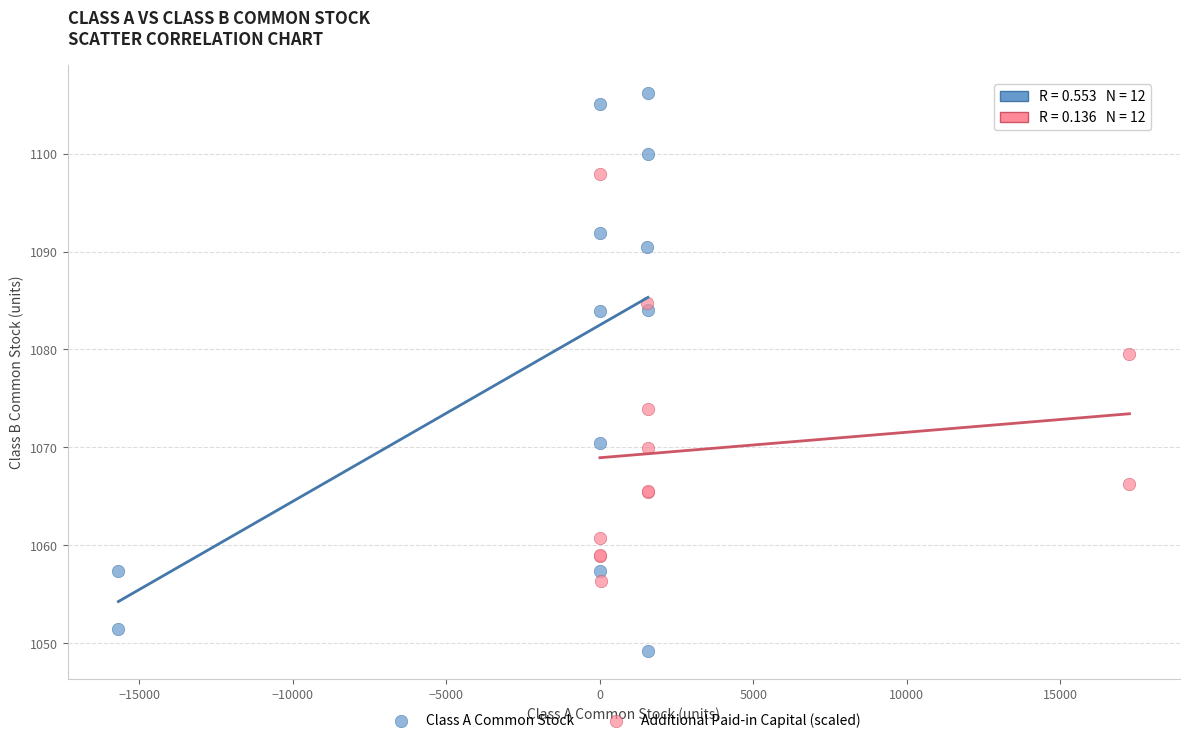

Which series contains the lowest Y value?

Class A Common Stock